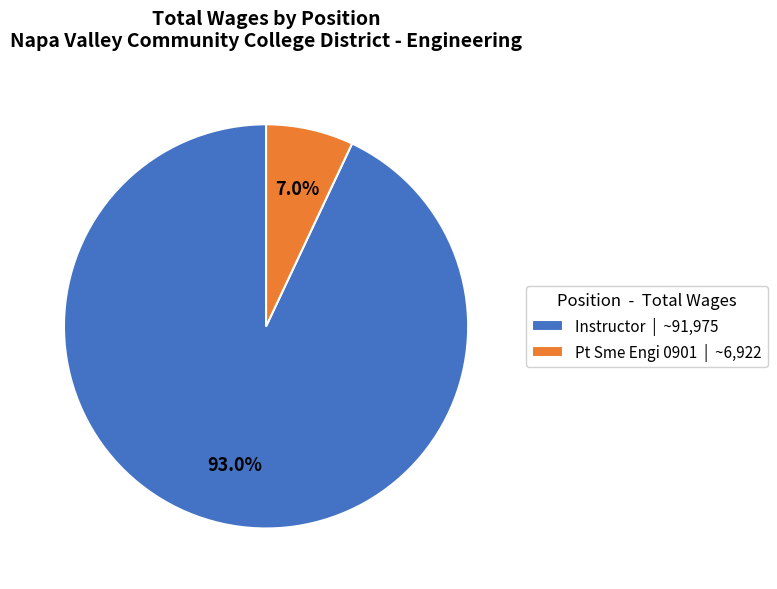

To the nearest percent, what is the difference between the Instructor and Pt Sme Engi 0901 slice percentages?

86%